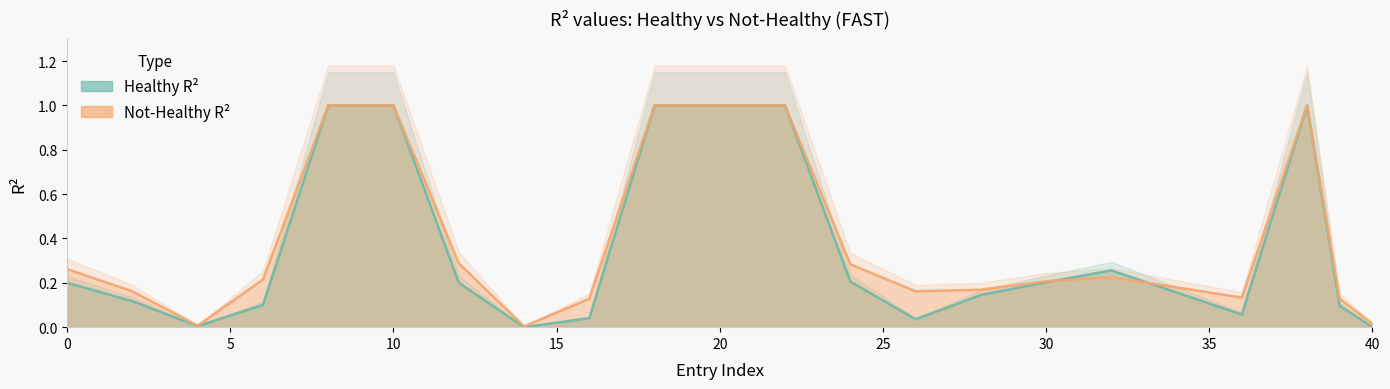

After their last crossing, which series has the higher values: healthy_R2 or notHealthy_R2?

notHealthy_R2